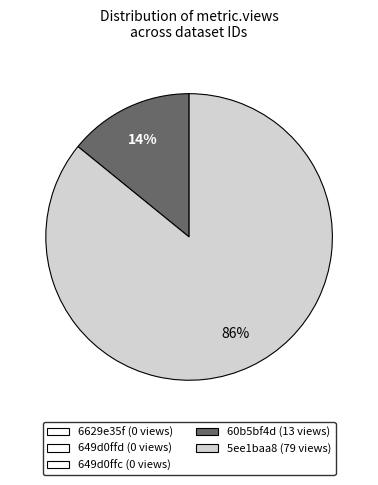

Is there any slice that represents more than half of the pie?

Yes